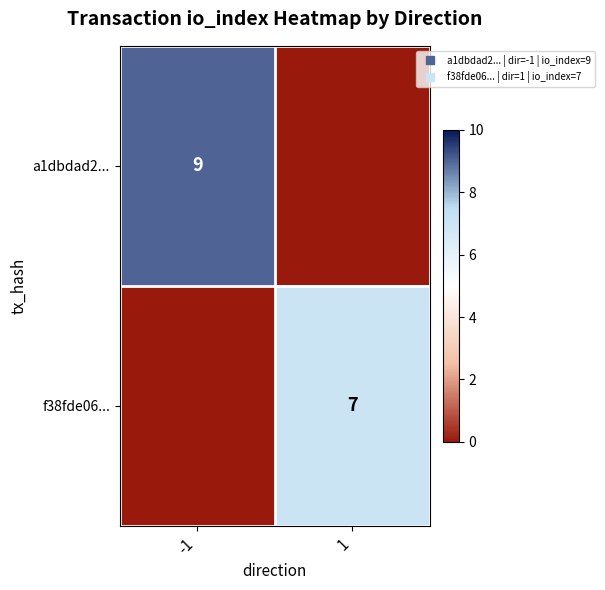

Is it true that a1dbdad2... equals 6 at 1?

False